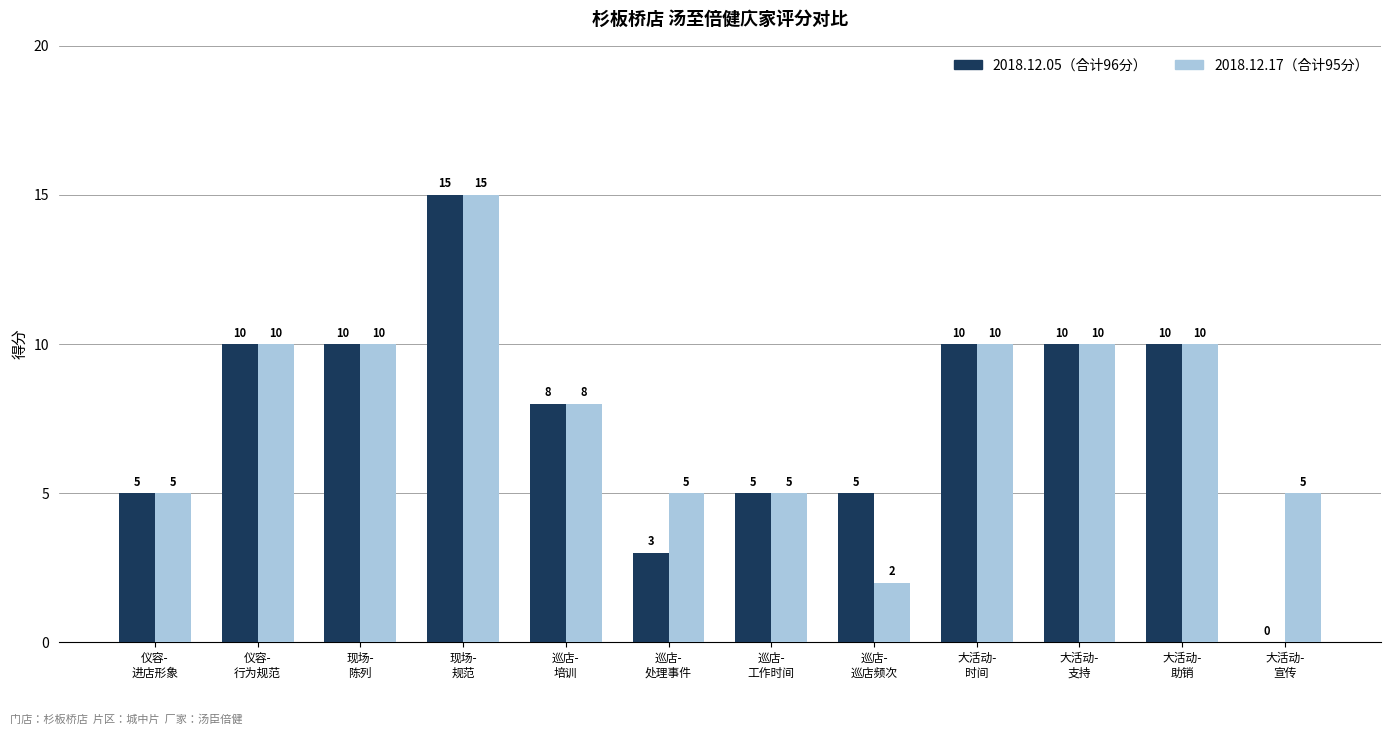

What is the greatest value displayed?

15